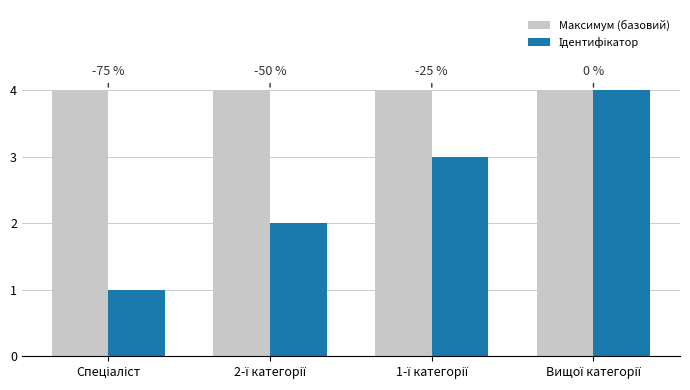

Reading right to left, transcribe all the data shown in this chart.

Максимум (базовий): 4	4	4	4
Ідентифікатор: 4	3	2	1